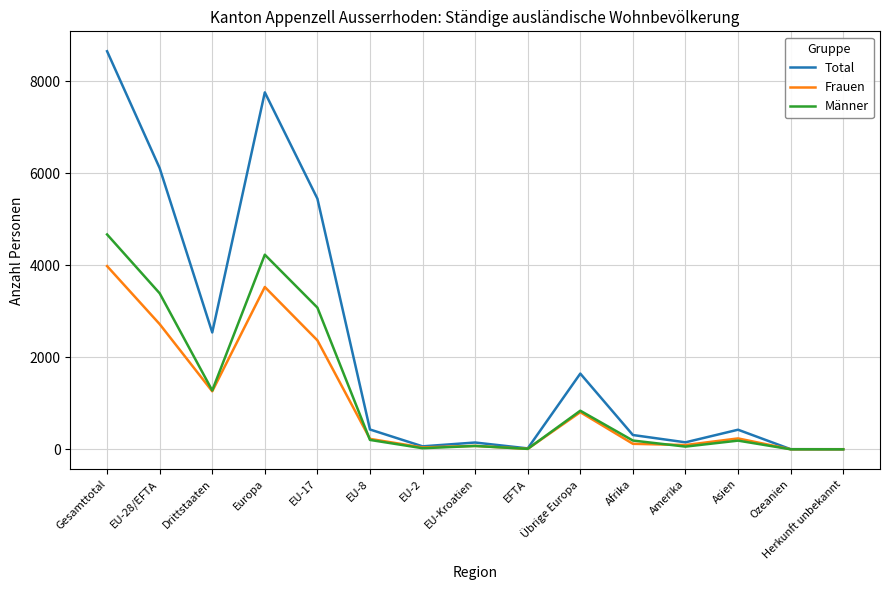

Which series has the largest range (max minus min)?

Total